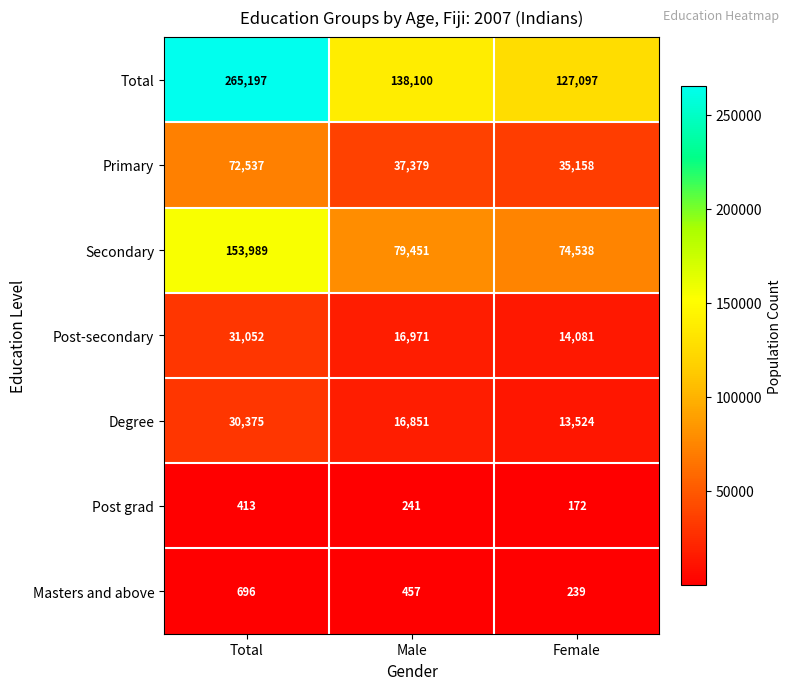

Which series has the largest total across all categories?

Total